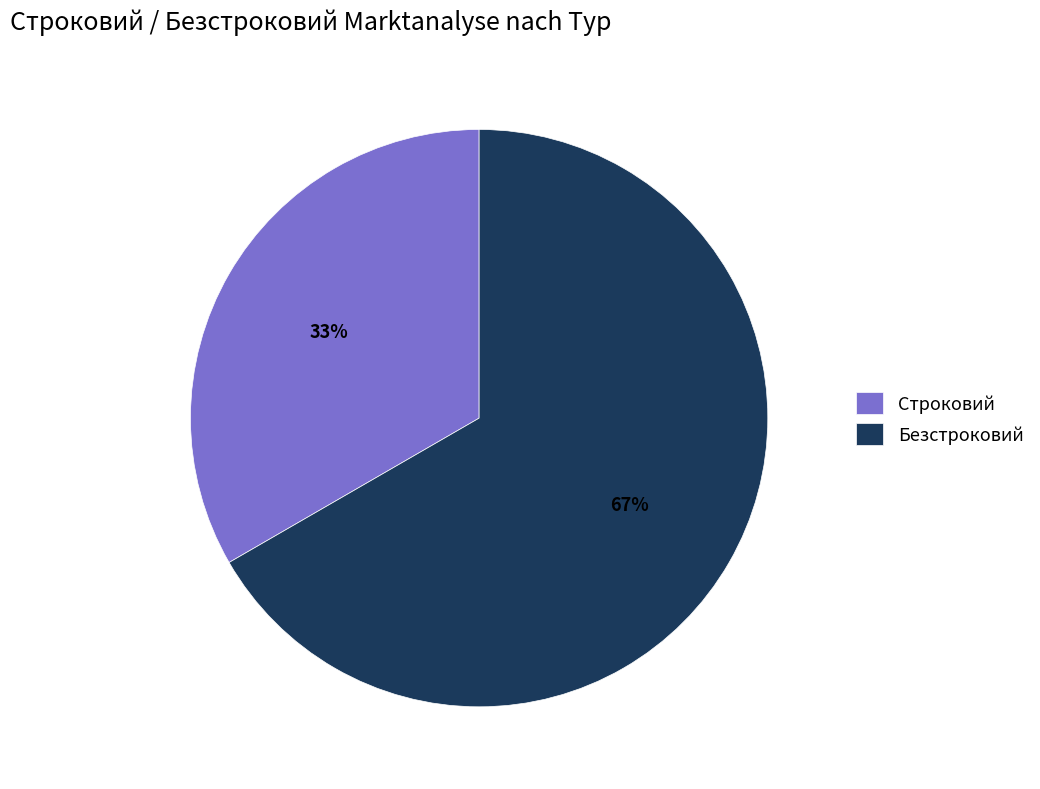

To the nearest percent, what portion does Строковий represent?

33%